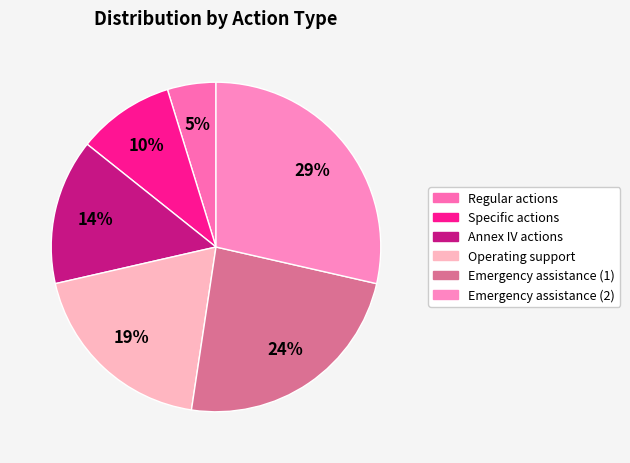

To the nearest percent, what portion does Emergency assistance (2) represent?

29%